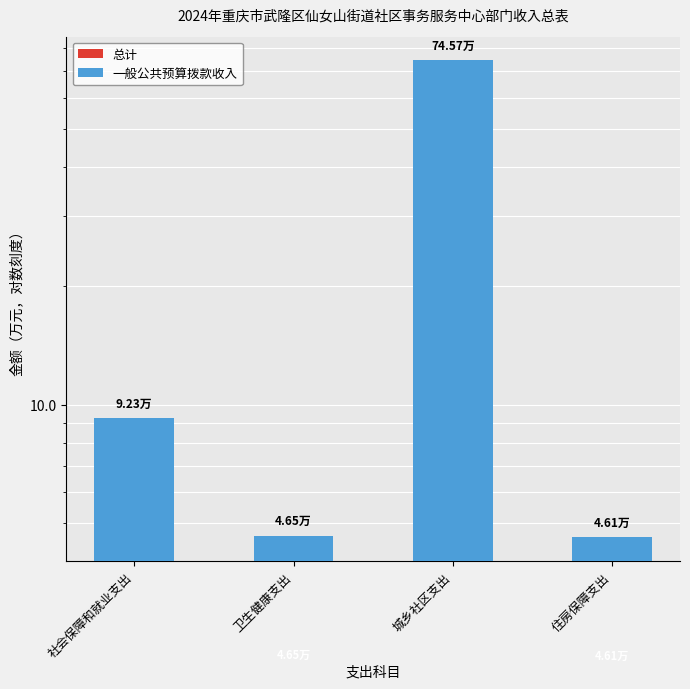

Does the chart contain stacked bars?

No